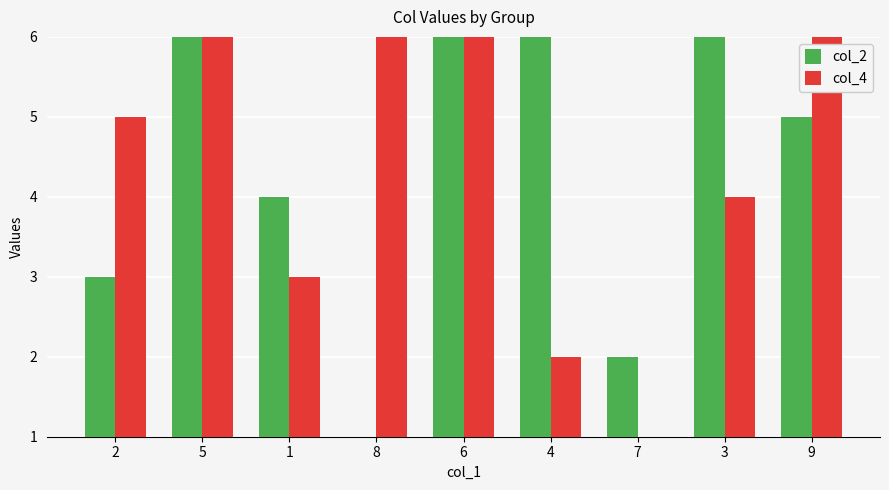

What position from the left is 9?

9